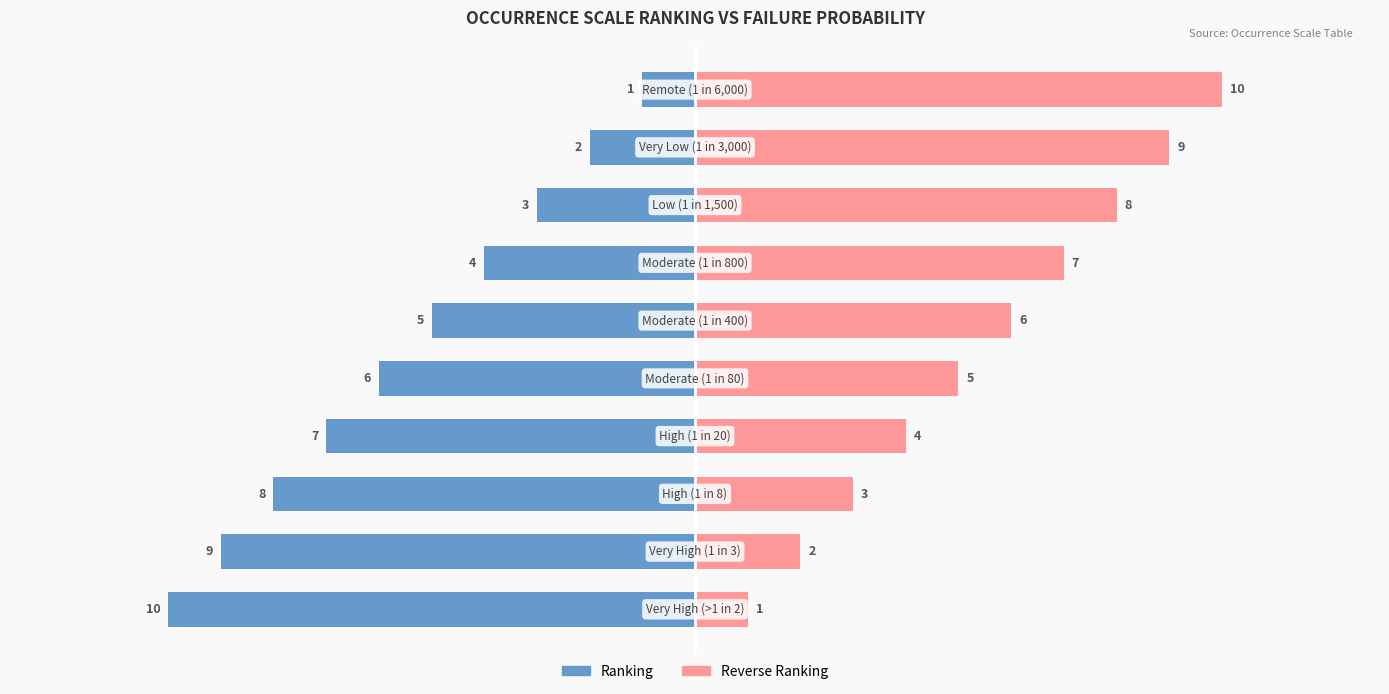

Is the value of Reverse Ranking at 1 greater than the value of Ranking at 8?

Yes